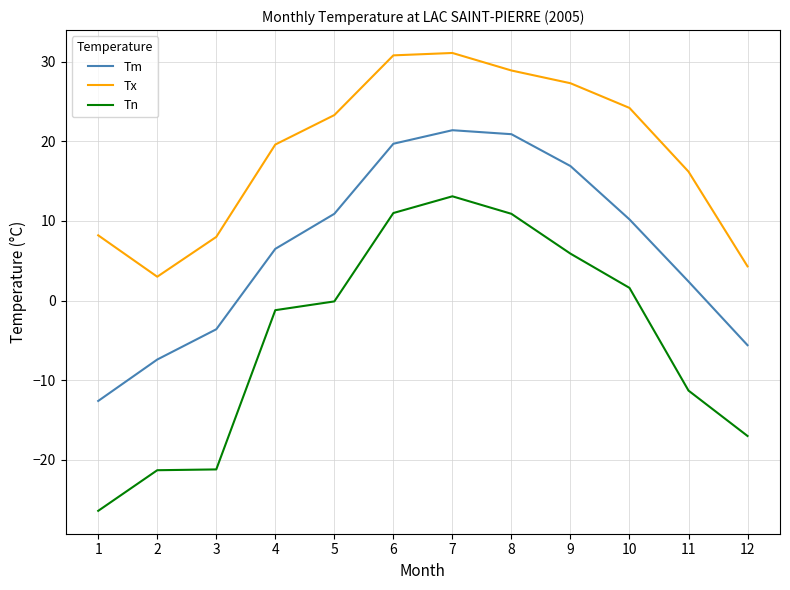

True or false: Tn has a value of -9.7 at 2.

False